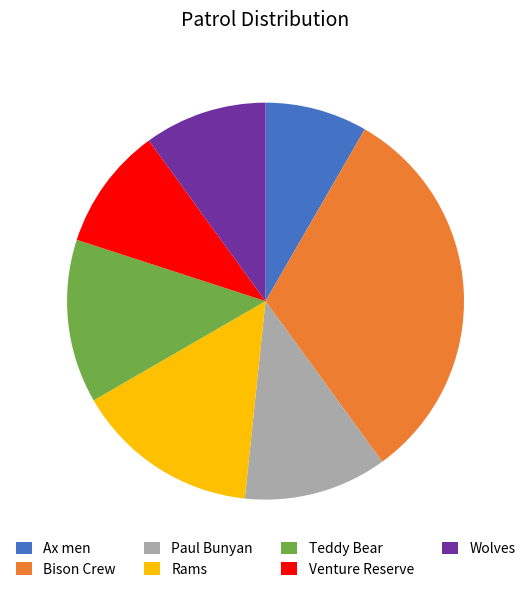

Which has a higher value, Wolves or Bison Crew?

Bison Crew